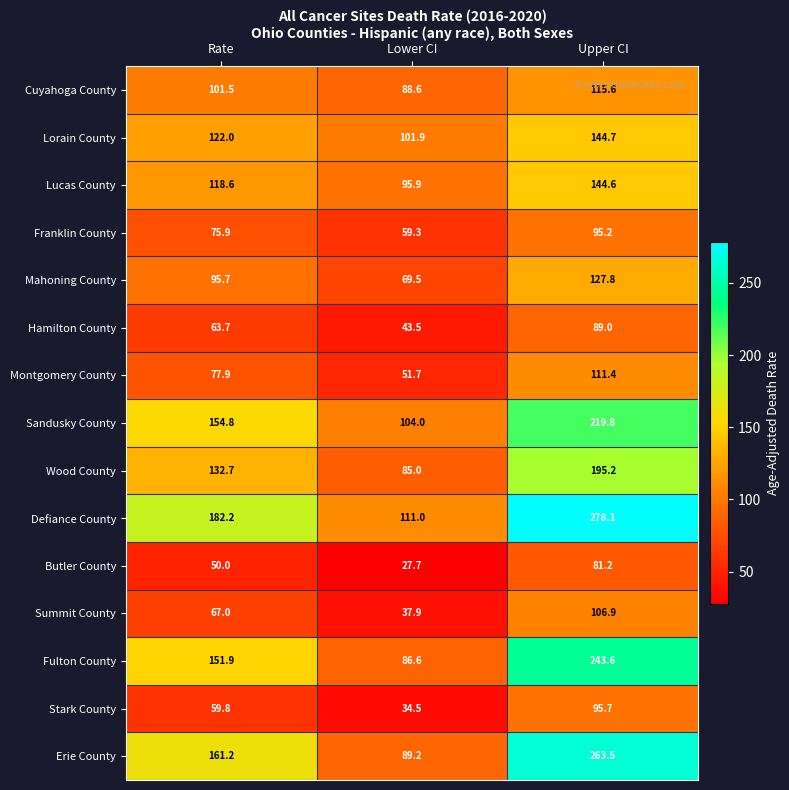

What is the difference between the maximum and minimum values in the Hamilton County series?

45.5